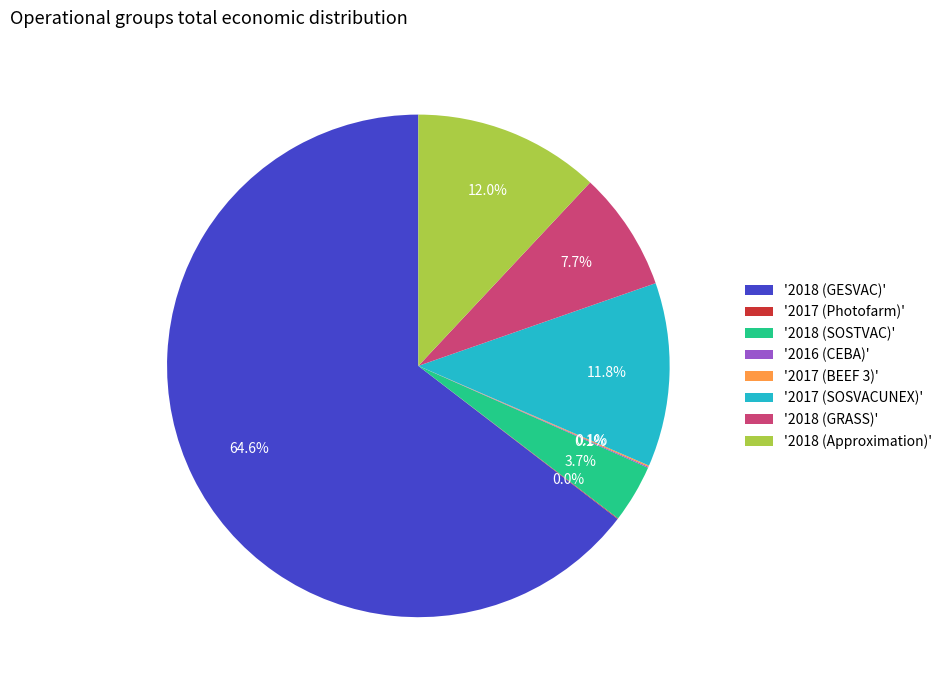

Combined, do '2018 (Approximation)' and '2018 (GESVAC)' account for over 50%?

Yes